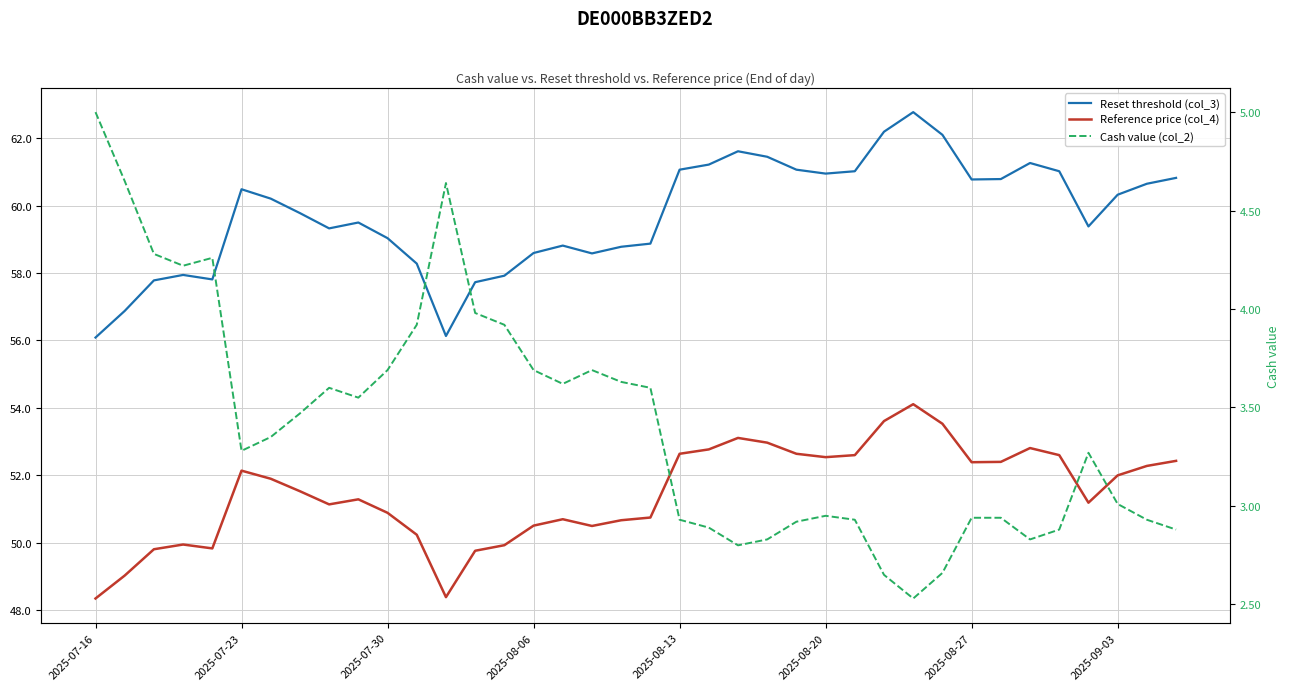

True or false: Cash value (col_2) and Reference price (col_4) cross at least once.

False